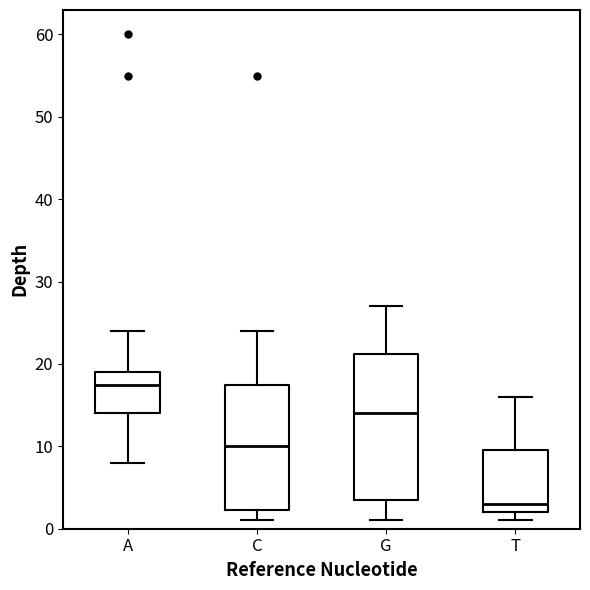

Reading left to right, transcribe this box plot: for each box, give where its median line is, the range the box spans, and where its two whiskers end, as read against the y-axis. The values are not printed on the chart, so give them approximately, as read against the axis.

A: median 18, box 14 to 19, whiskers 8 to 24
C: median 10, box 2 to 18, whiskers 1 to 24
G: median 14, box 4 to 21, whiskers 1 to 27
T: median 3, box 2 to 10, whiskers 1 to 16